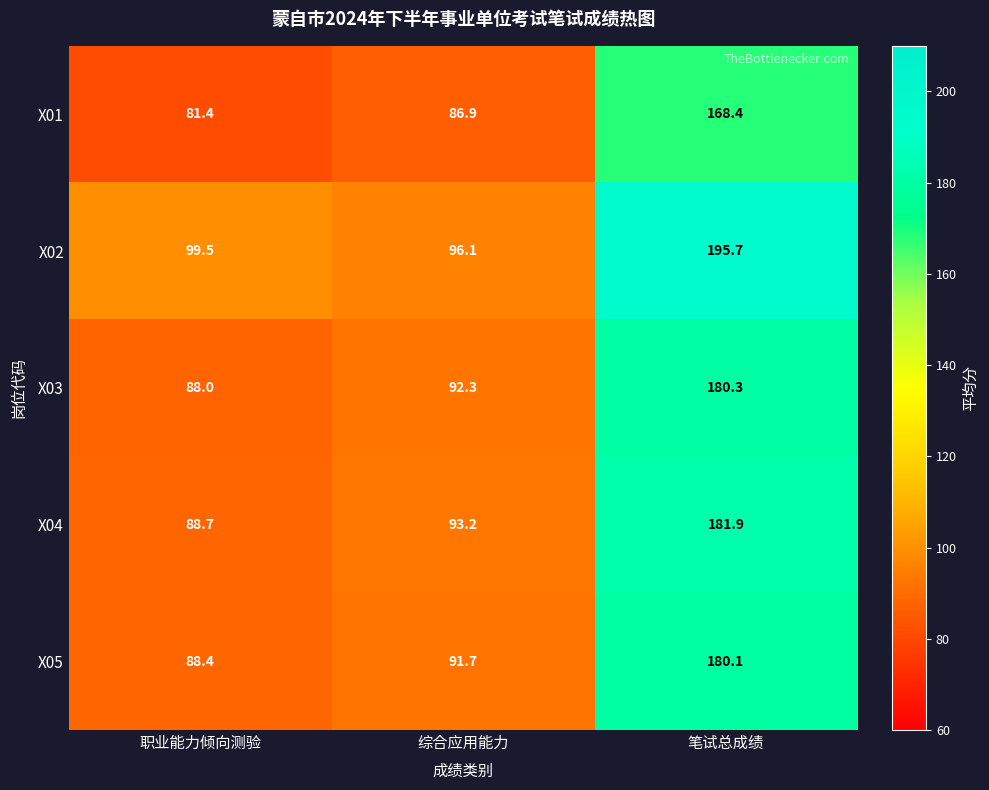

Is it true that X05 equals 91.7 at 综合应用能力?

True